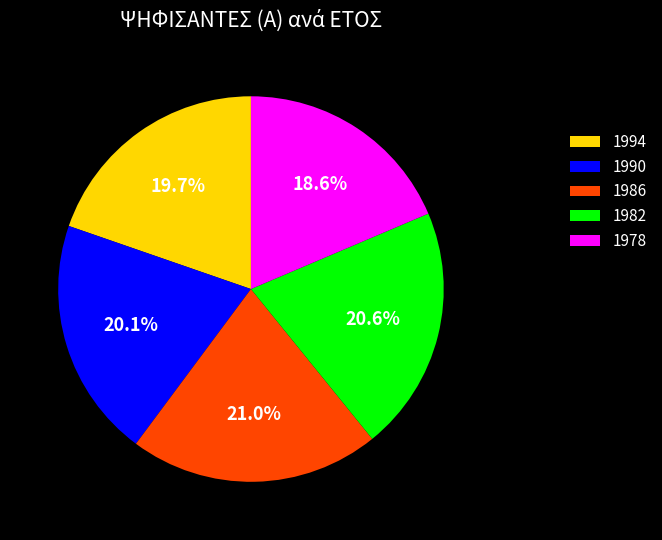

To the nearest percent, what is the combined percentage of 1982 and 1978?

39%